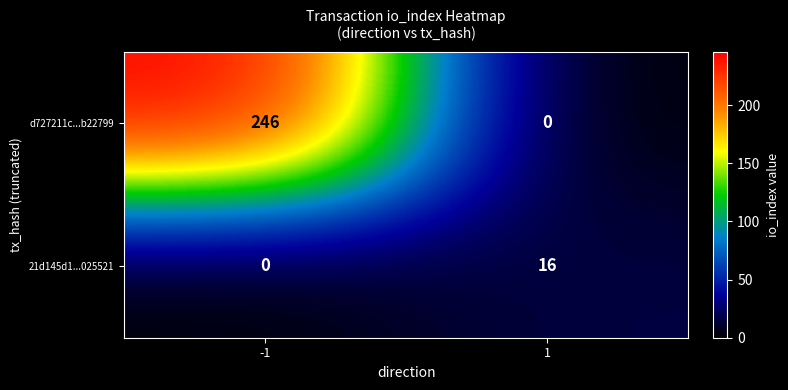

What is the spread (max minus min) of values at 1?

16